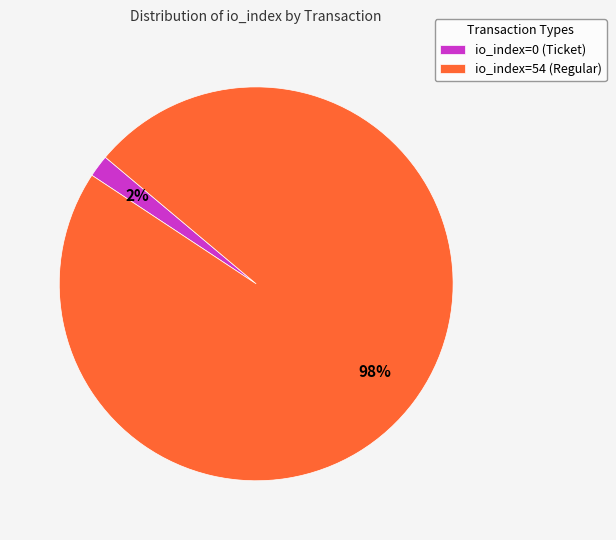

What is the largest slice in the pie chart?

io_index=54 (Regular)